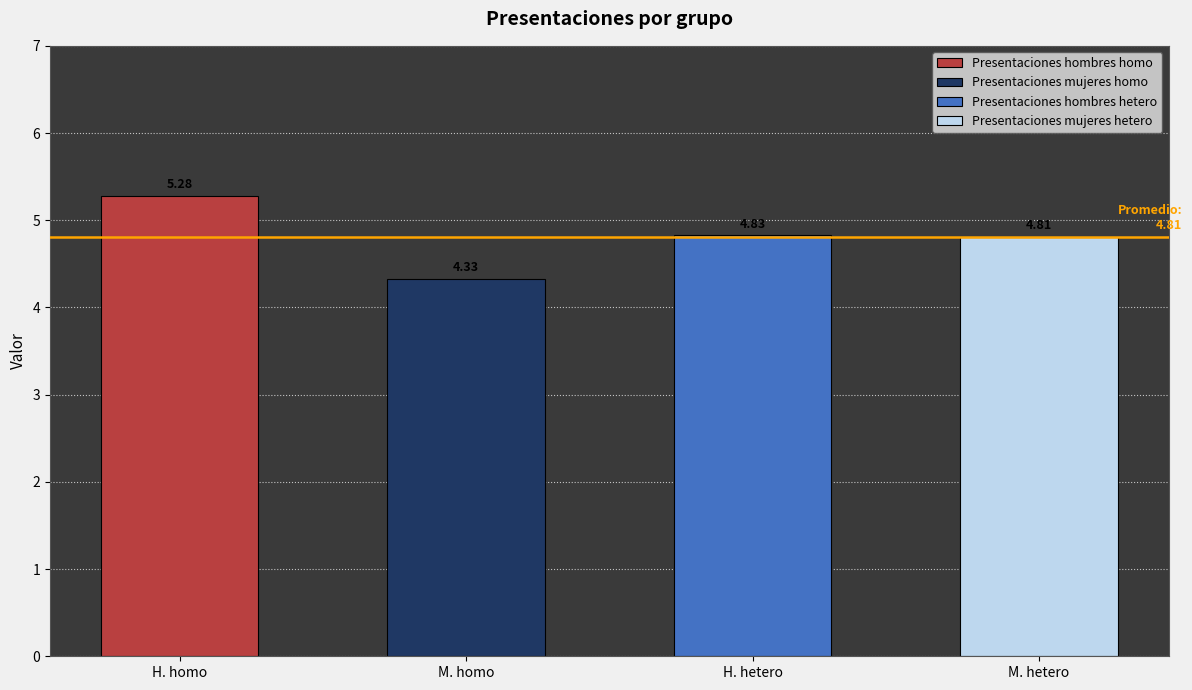

At which label is the value closest to 4?

M. homo